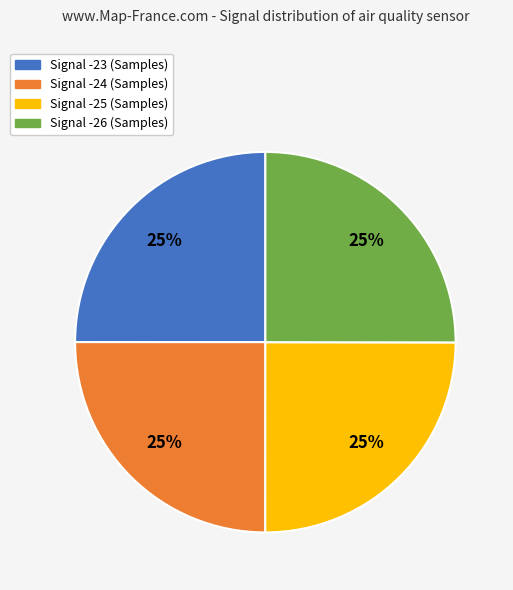

Approximately how many times larger is the value at Signal -25 compared to Signal -26?

1.0